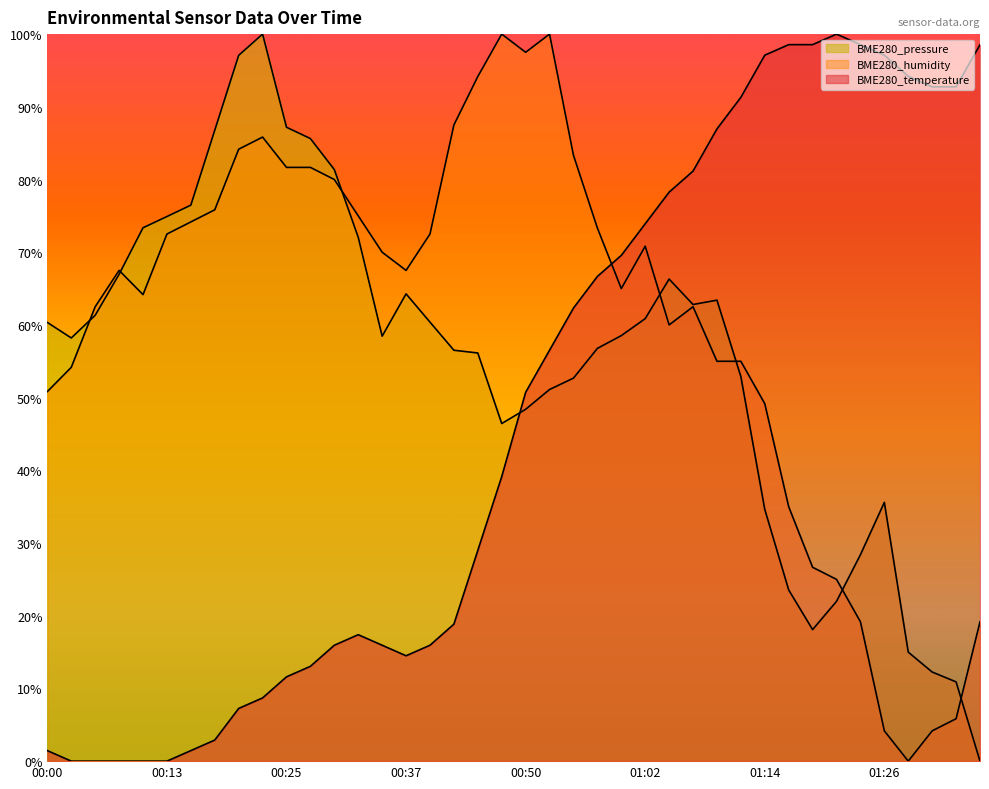

Rank the series at 00:45 from highest to lowest value.

BME280_humidity, BME280_pressure, BME280_temperature